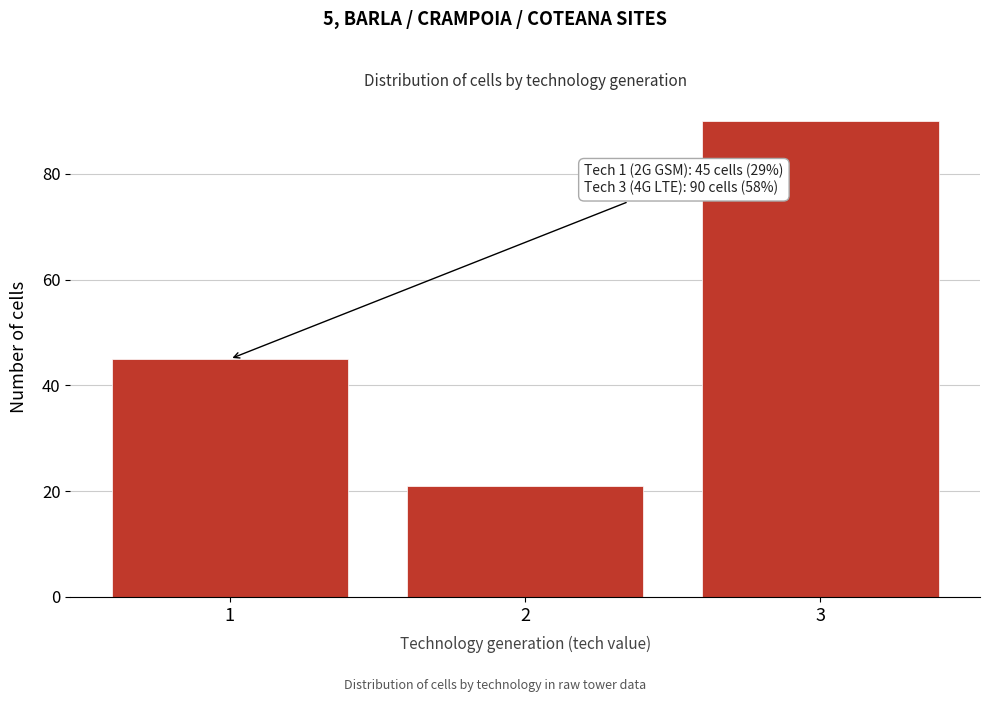

Reading left to right, transcribe all the data shown in this chart.

1=45	2=21	3=90